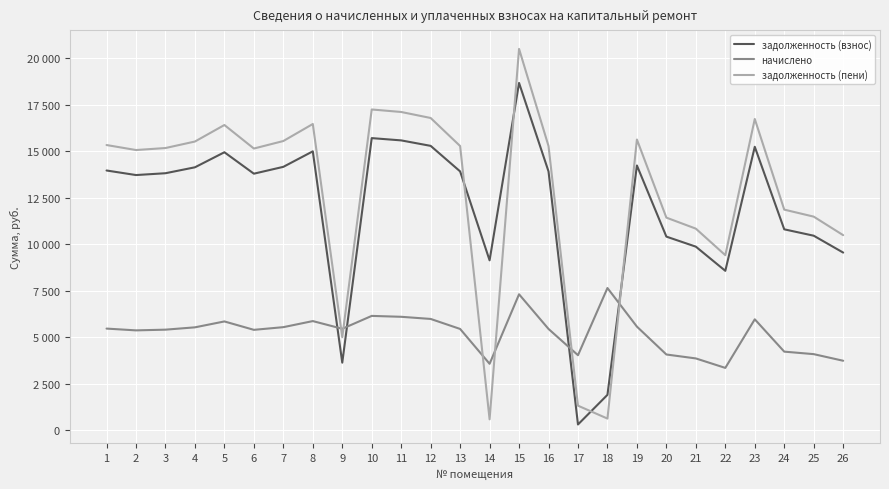

List the series in order of their peak value, lowest first.

начислено, задолженность (взнос), задолженность (пени)